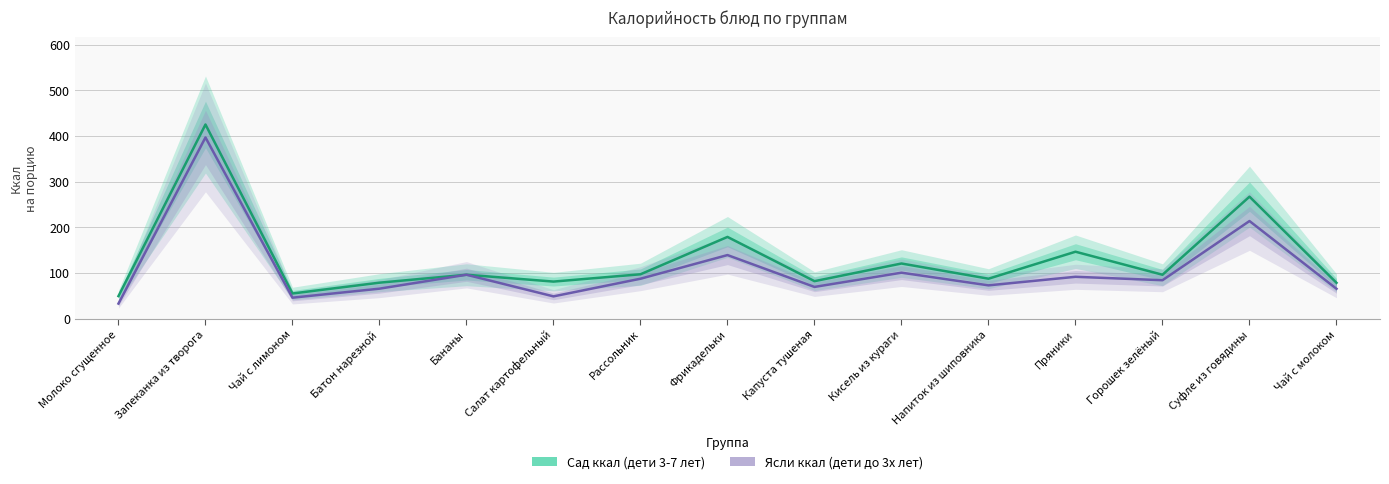

True or false: Сад ккал (дети 3-7 лет) and Ясли ккал (дети до 3х лет) cross at least once.

False